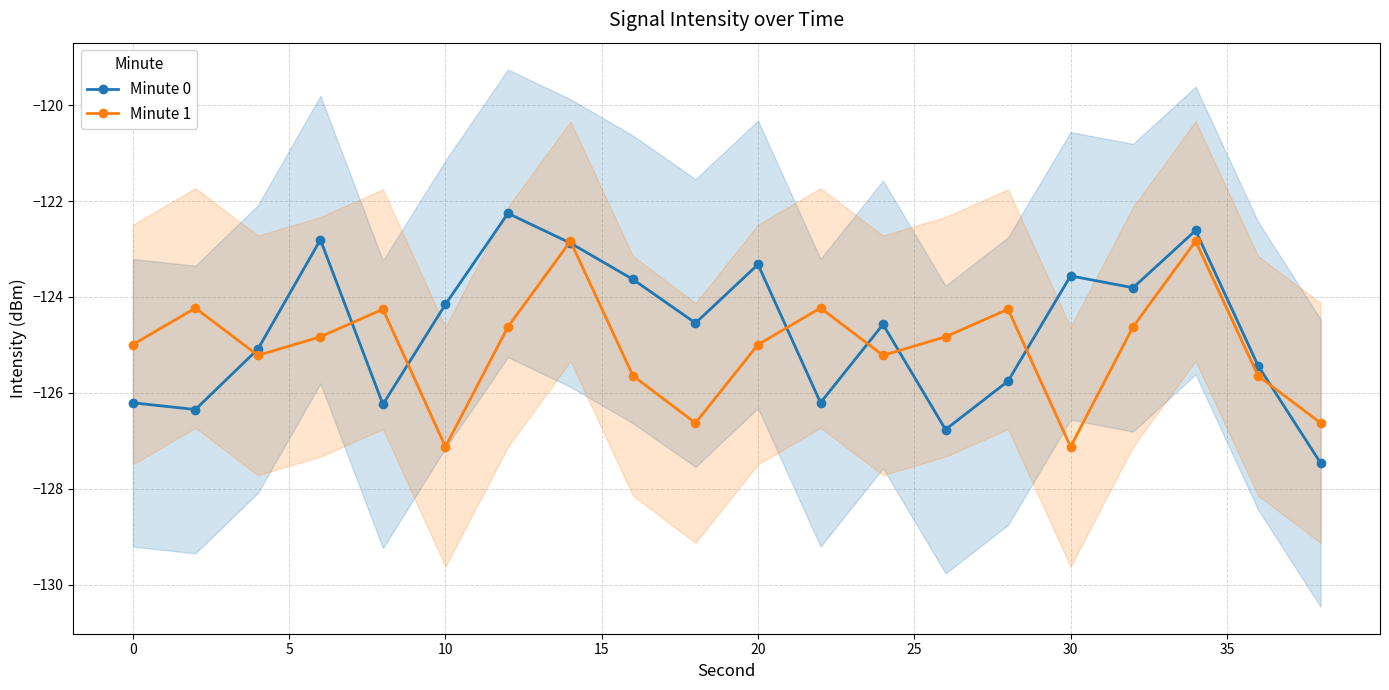

The Minute 1 series shows -196.3 at 0. True or false?

False